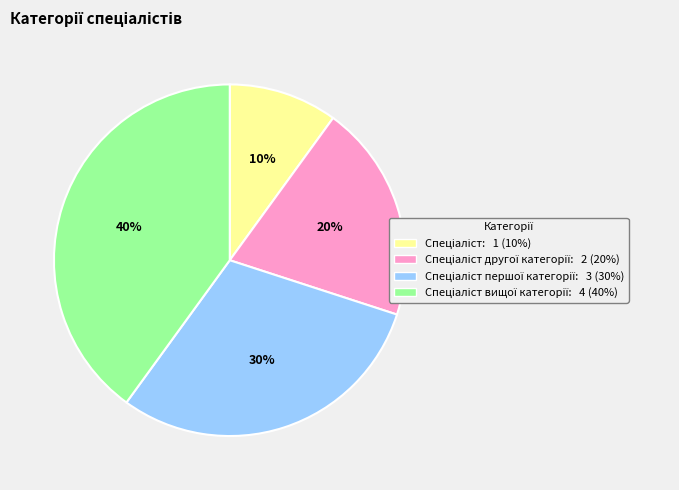

To the nearest percent, what is the average slice percentage?

25%